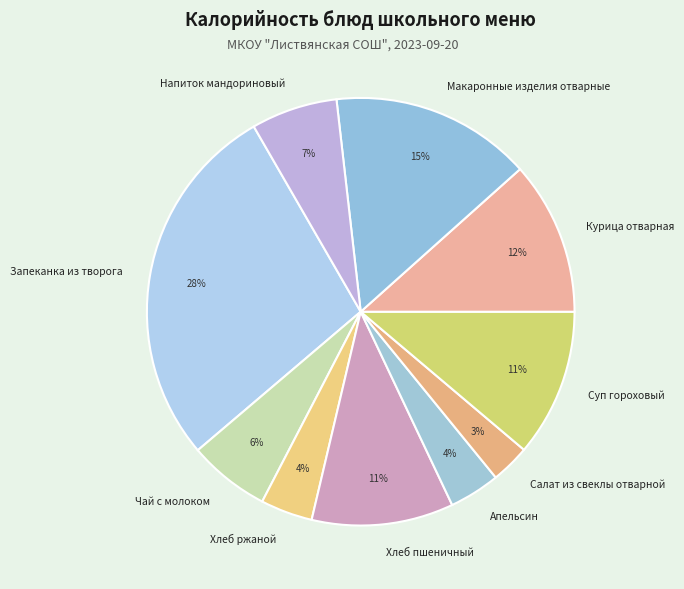

Which slice is the smallest?

Салат из свеклы отварной